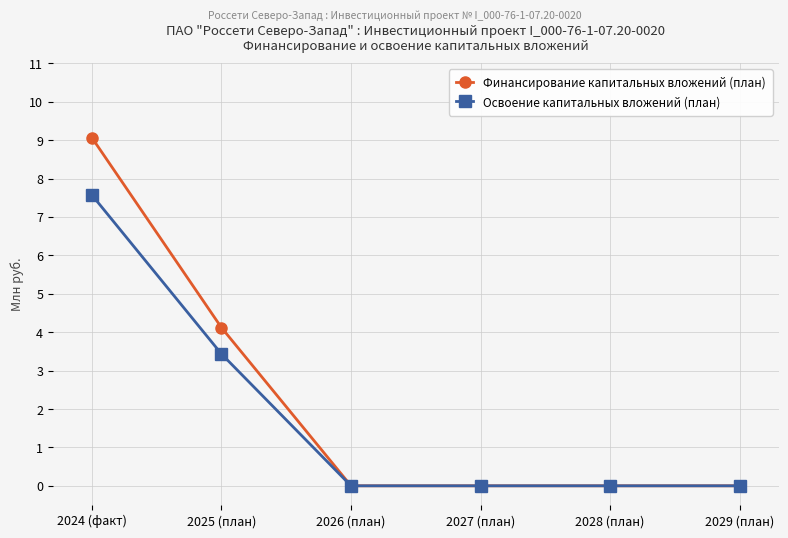

How many categories are shown in the chart?

6